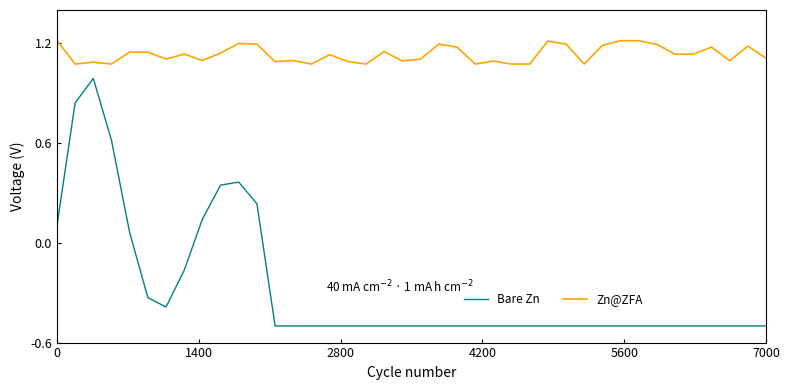

What are all the series names shown in the legend?

Bare Zn, Zn@ZFA